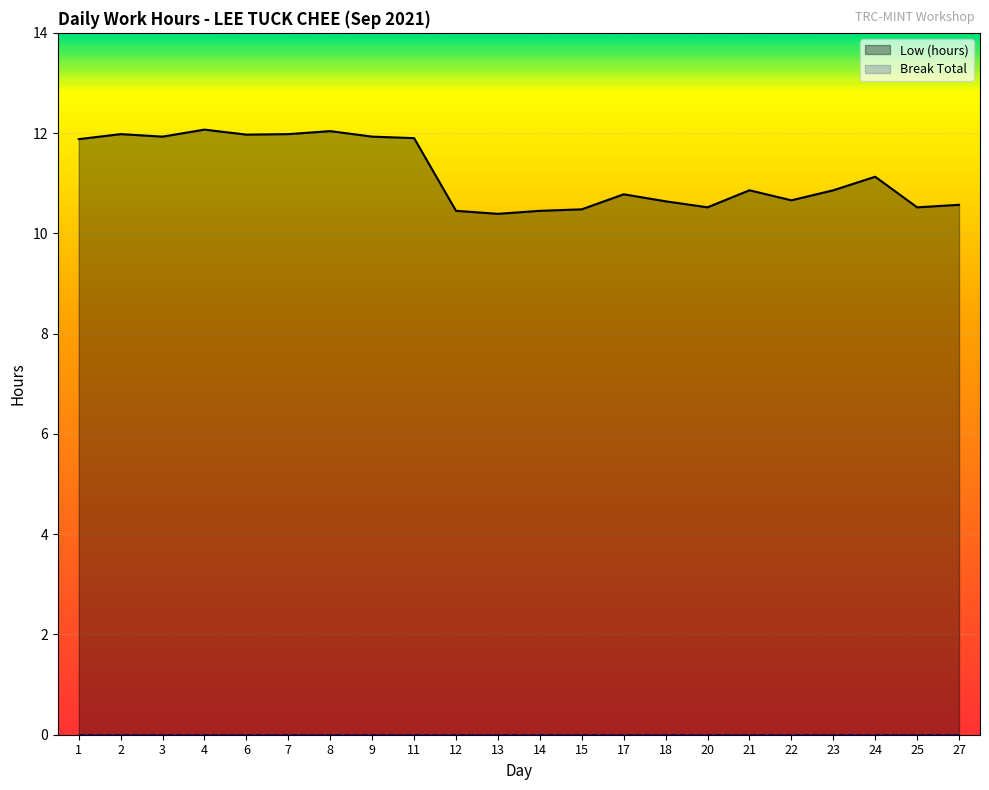

How many interior local peaks (higher than both neighbors) does the data have?

6